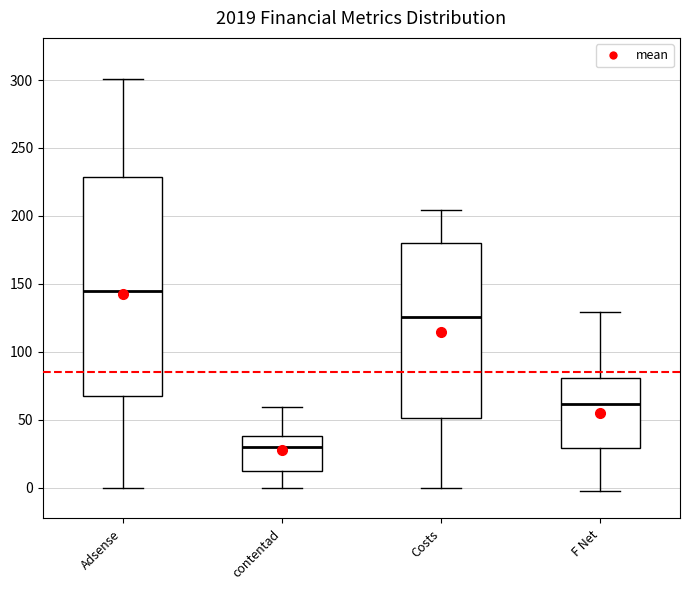

Which box's median line is the highest?

Adsense